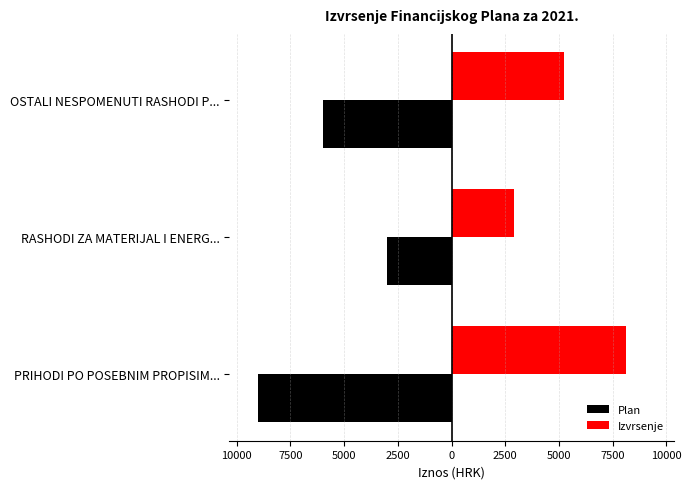

What are all the series names shown in the legend?

Plan, Izvrsenje